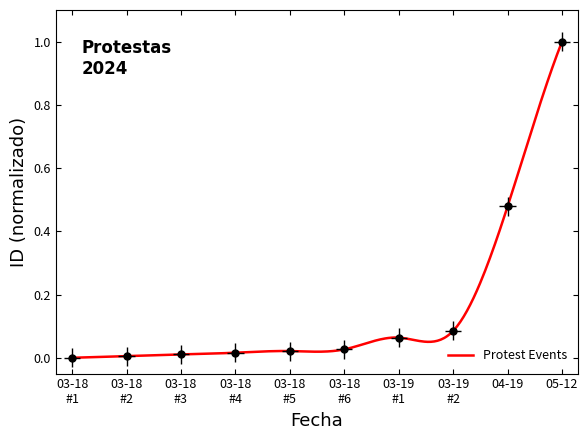

At which label is the value closest to 0?

03-18 #1